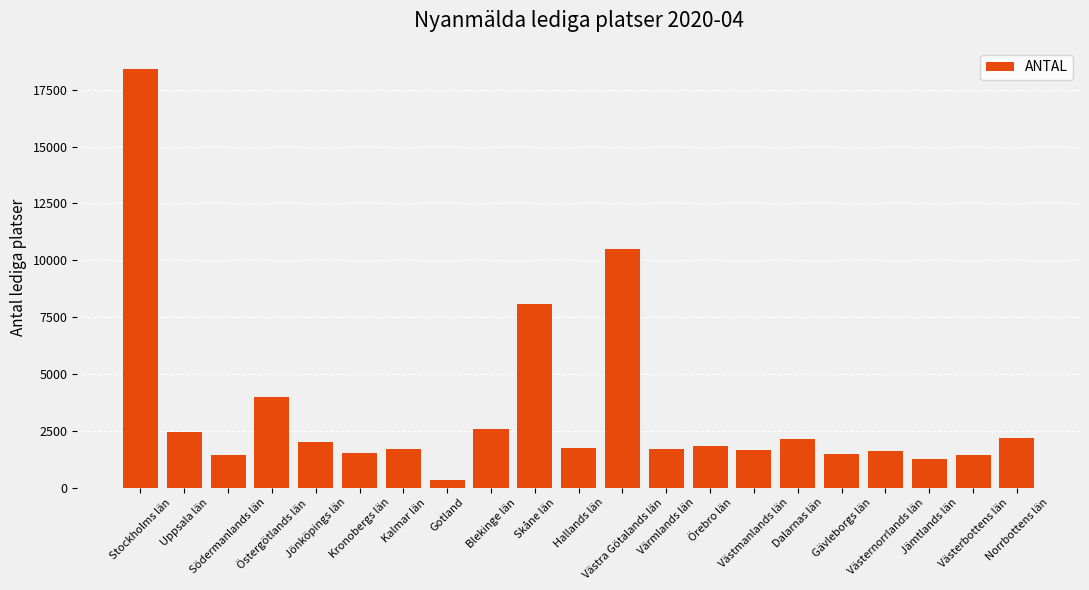

Where is the data nearest to the value 9370?

Västra Götalands län